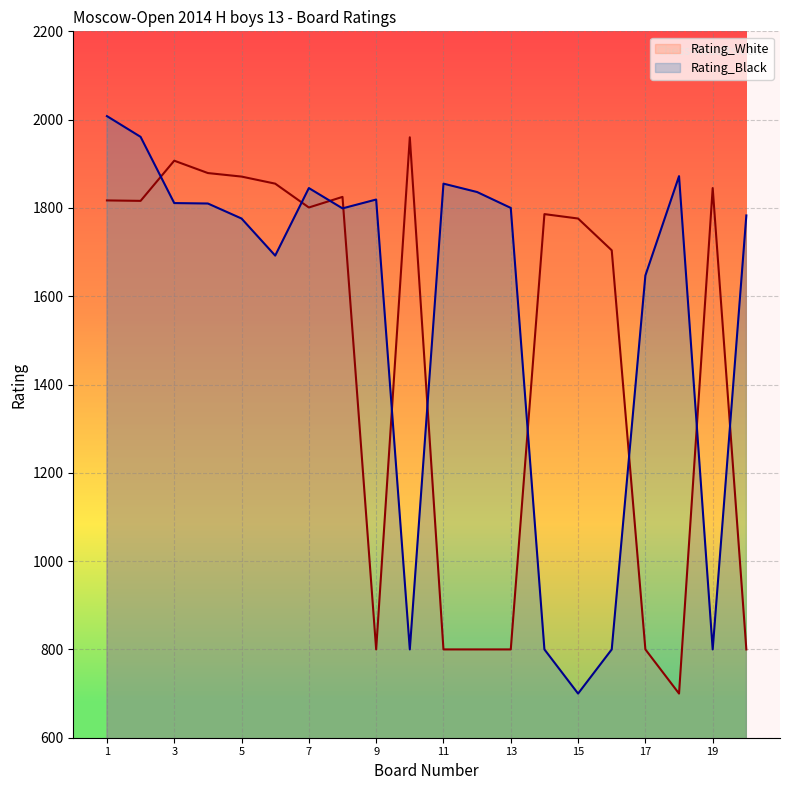

Which series ends up on top after the final intersection of Rating_Black and Rating_White?

Rating_Black